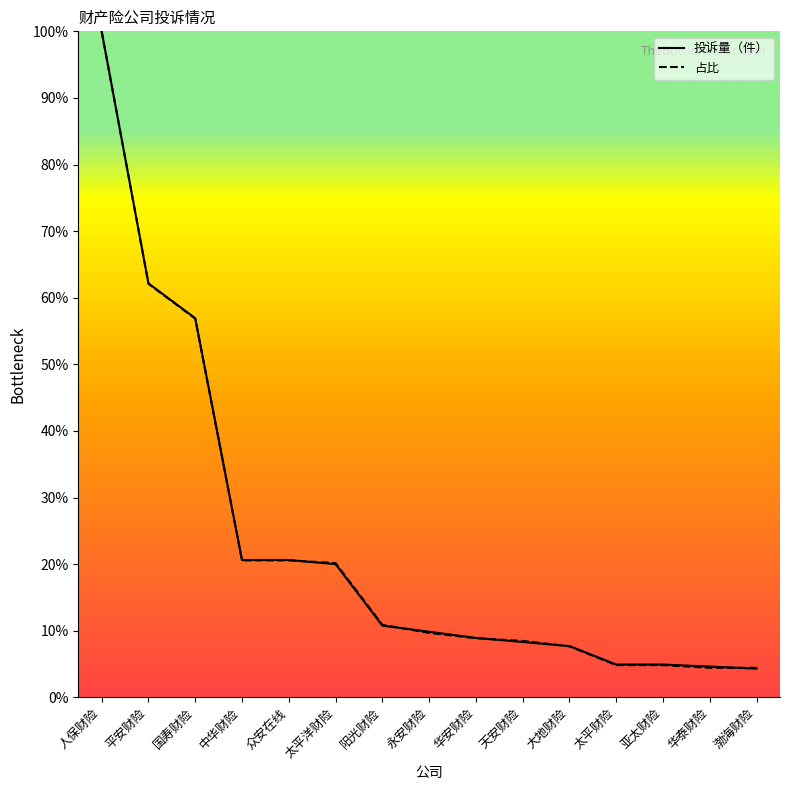

What position from the left is 华安财险?

9